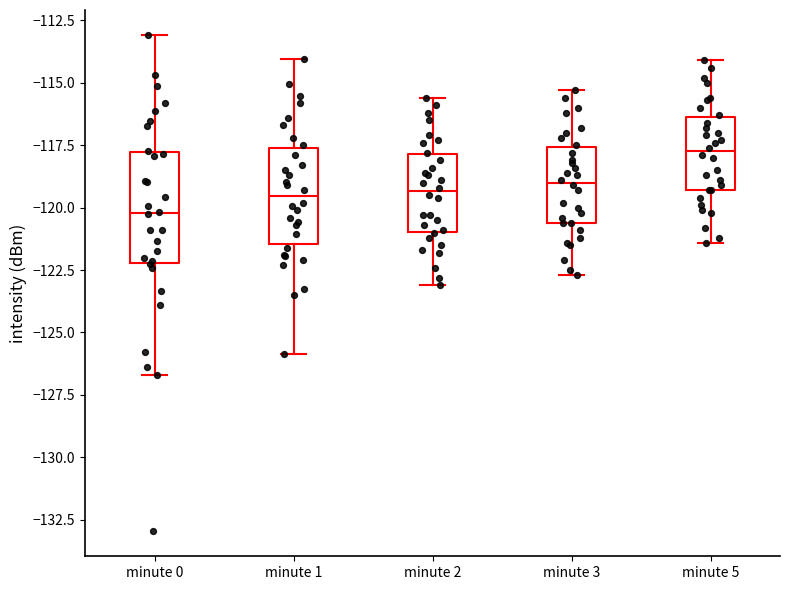

Where does the median line of the box for minute 0 sit on the y-axis? The values are not printed on the chart, so give them approximately, as read against the axis.

-120.0